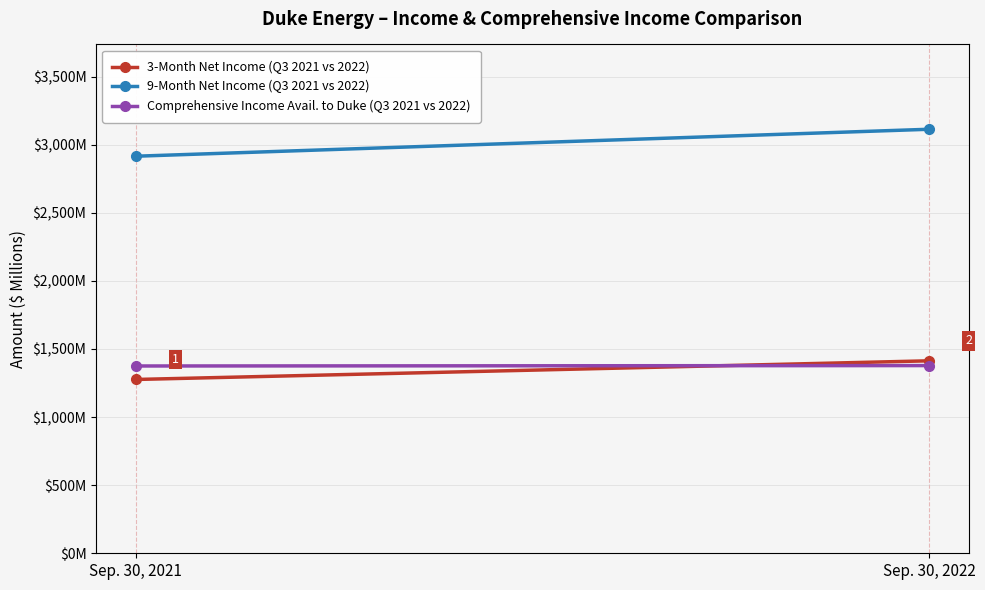

What is the difference between the maximum and minimum values in the Comprehensive Income Avail. to Duke (Q3 2021 vs 2022) series?

3